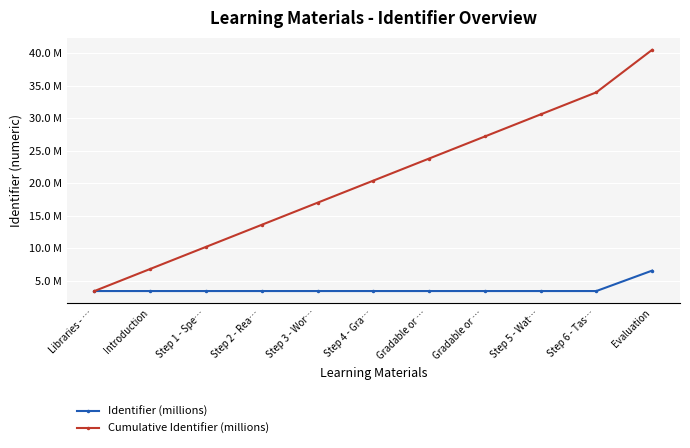

What is the lowest value of the Cumulative Identifier (millions) series?

3.4